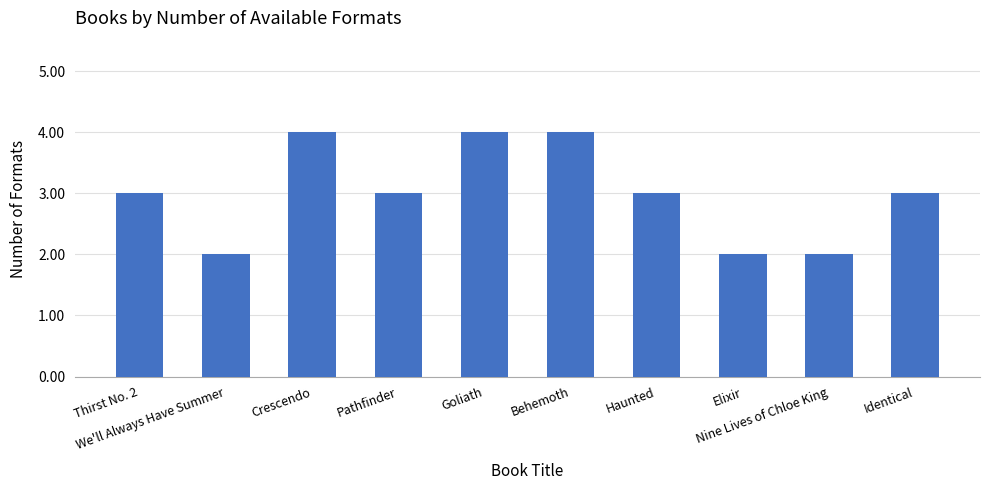

What is the average value?

3